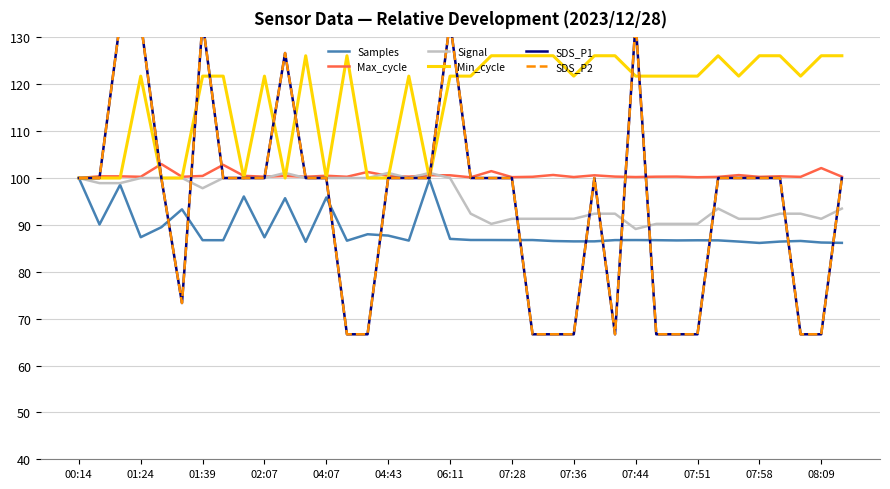

What is the maximum value for Min_cycle?

126.1